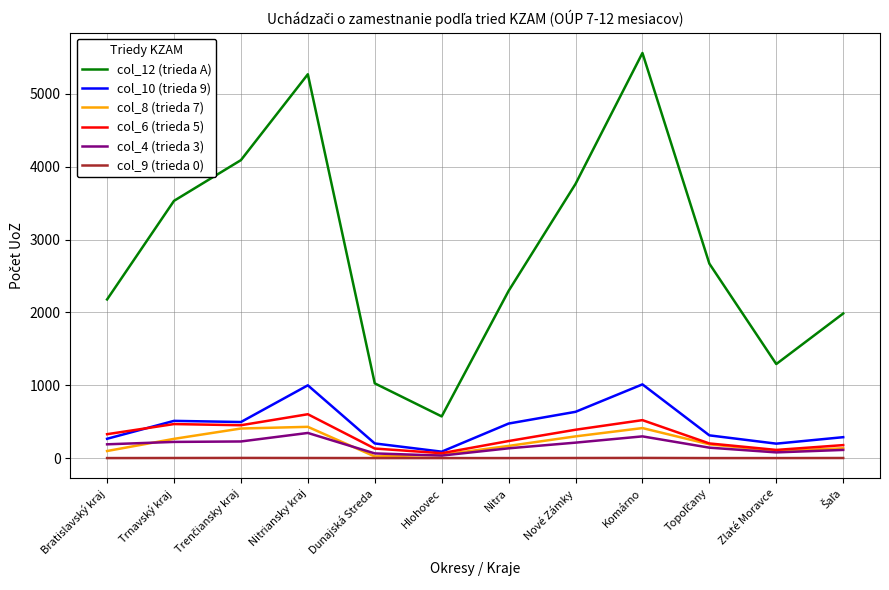

True or false: col_12 (trieda A) and col_10 (trieda 9) cross at least once.

False